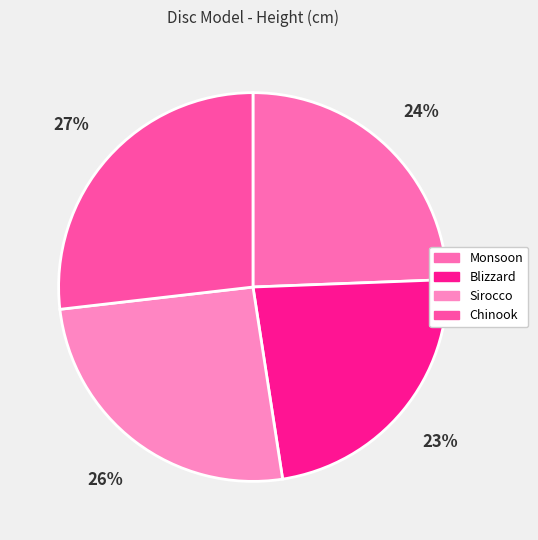

How many slices are in this pie chart?

4